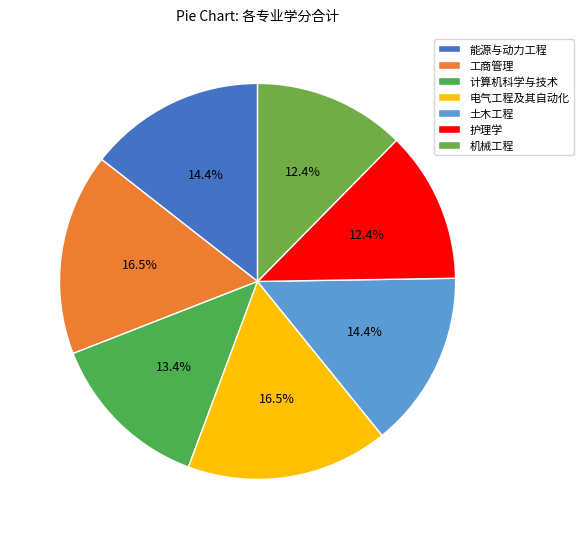

How many slices are in this pie chart?

7